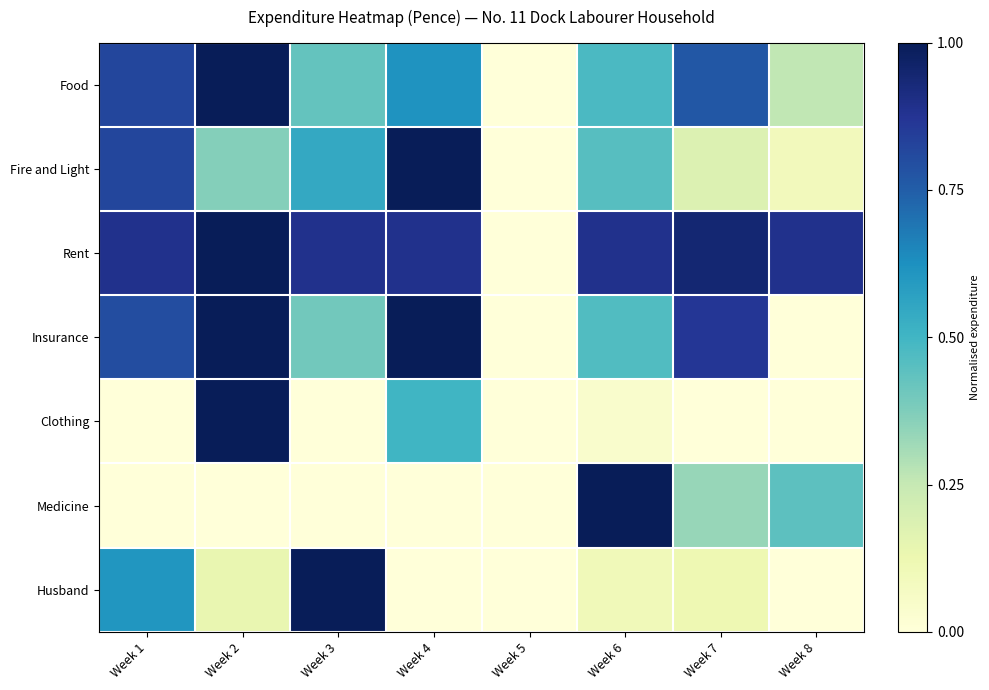

At which category is the sum across all series the highest?

Week 2